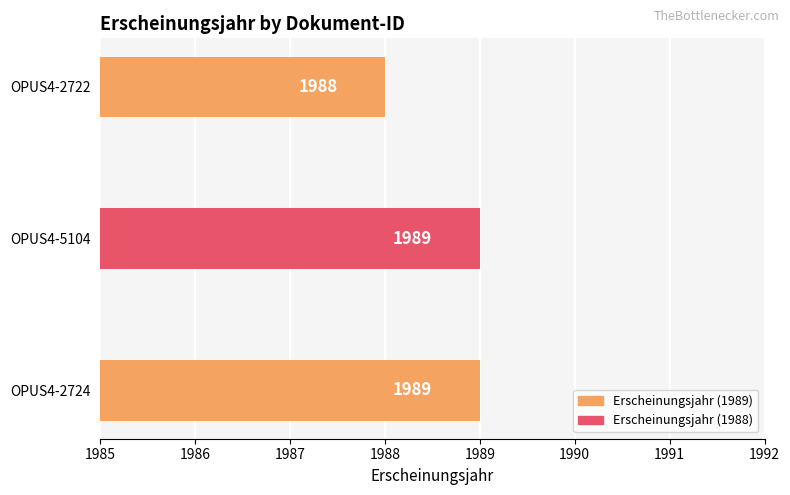

Is it true that the value at OPUS4-2724 is 1989?

True